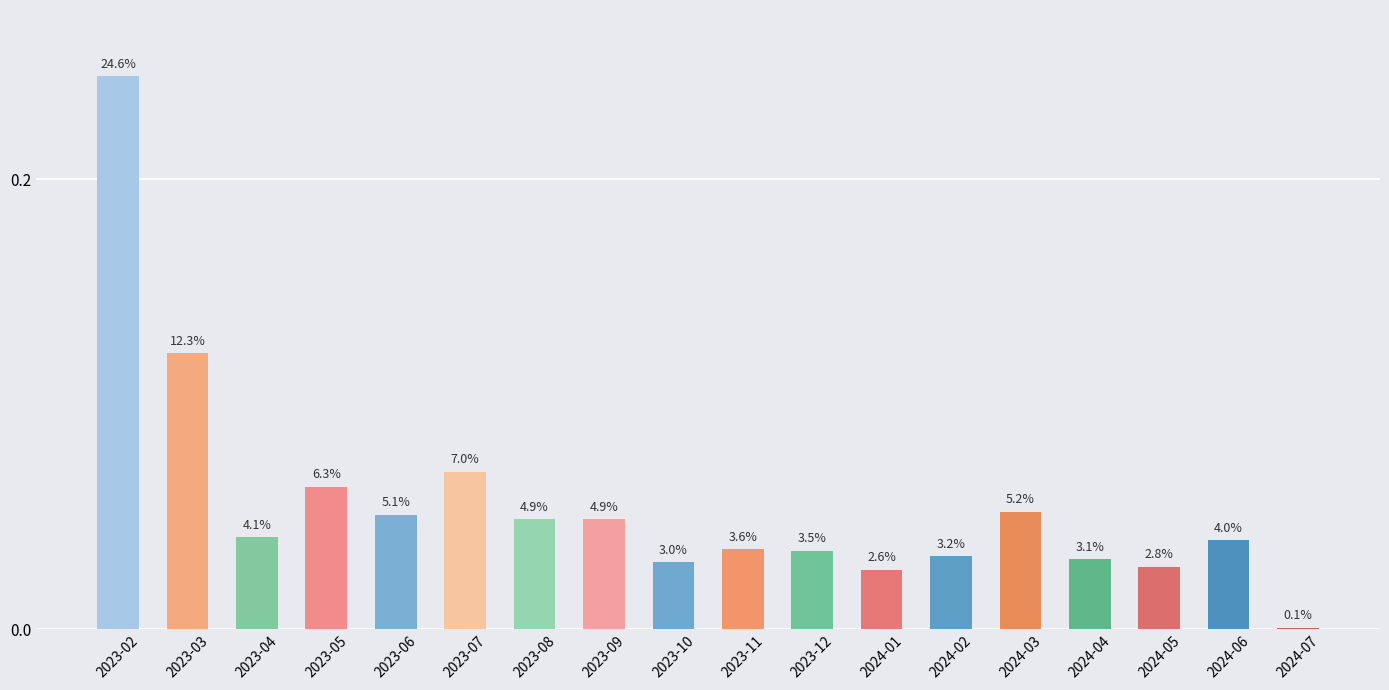

Reading left to right, extract all data points from this chart.

2023-02=0.2	2023-03=0.1	2023-04=0.0	2023-05=0.1	2023-06=0.1	2023-07=0.1	2023-08=0.0	2023-09=0.0	2023-10=0.0	2023-11=0.0	2023-12=0.0	2024-01=0.0	2024-02=0.0	2024-03=0.1	2024-04=0.0	2024-05=0.0	2024-06=0.0	2024-07=0.0